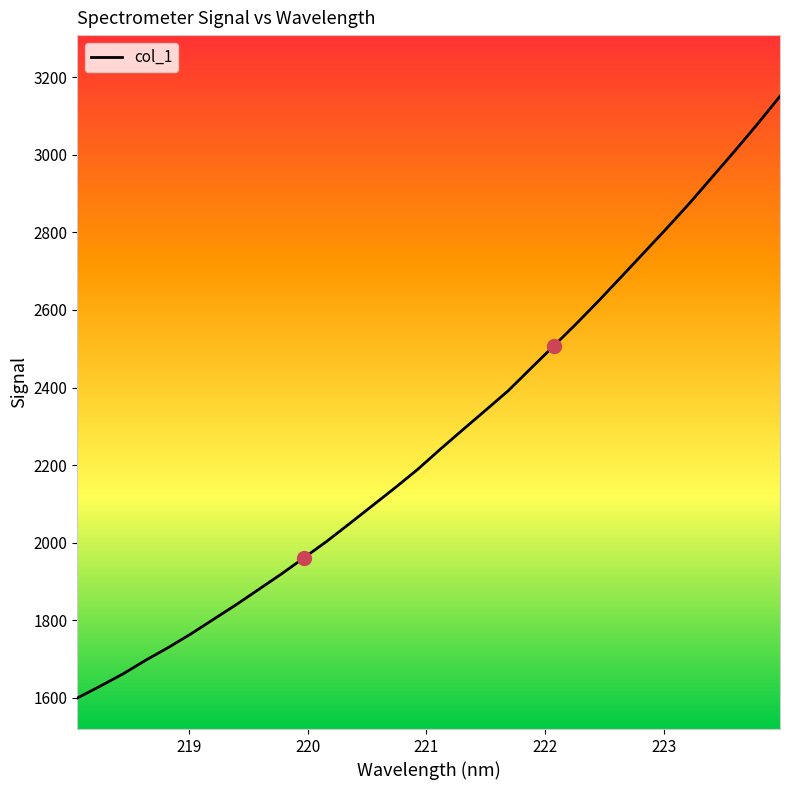

What is the difference between the maximum and minimum values?

1550.6